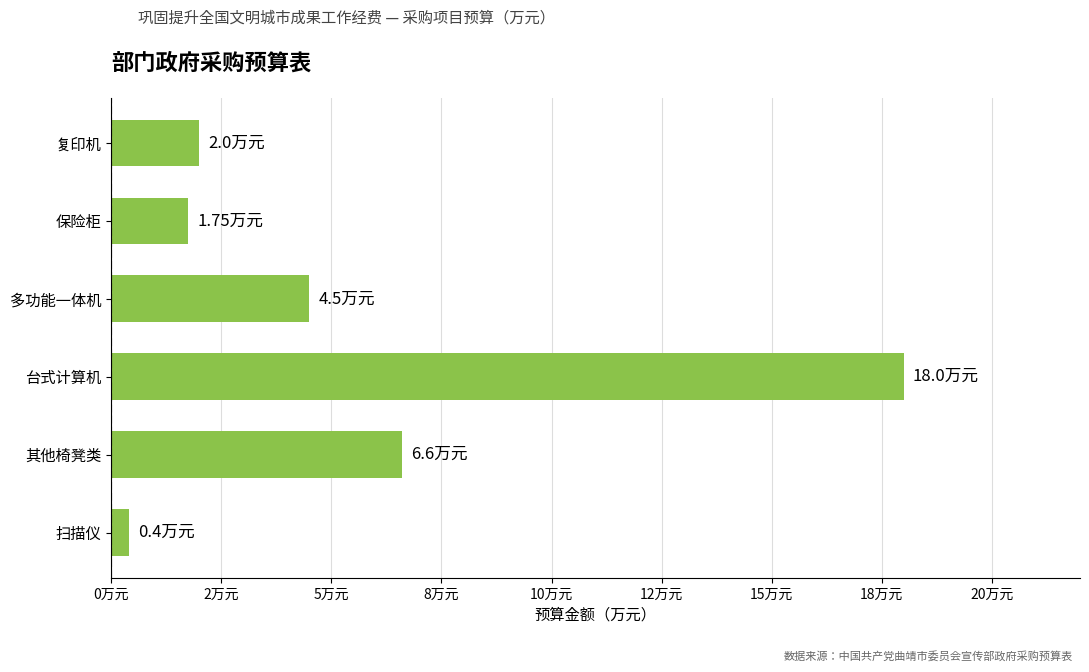

Does the chart contain any negative values?

No